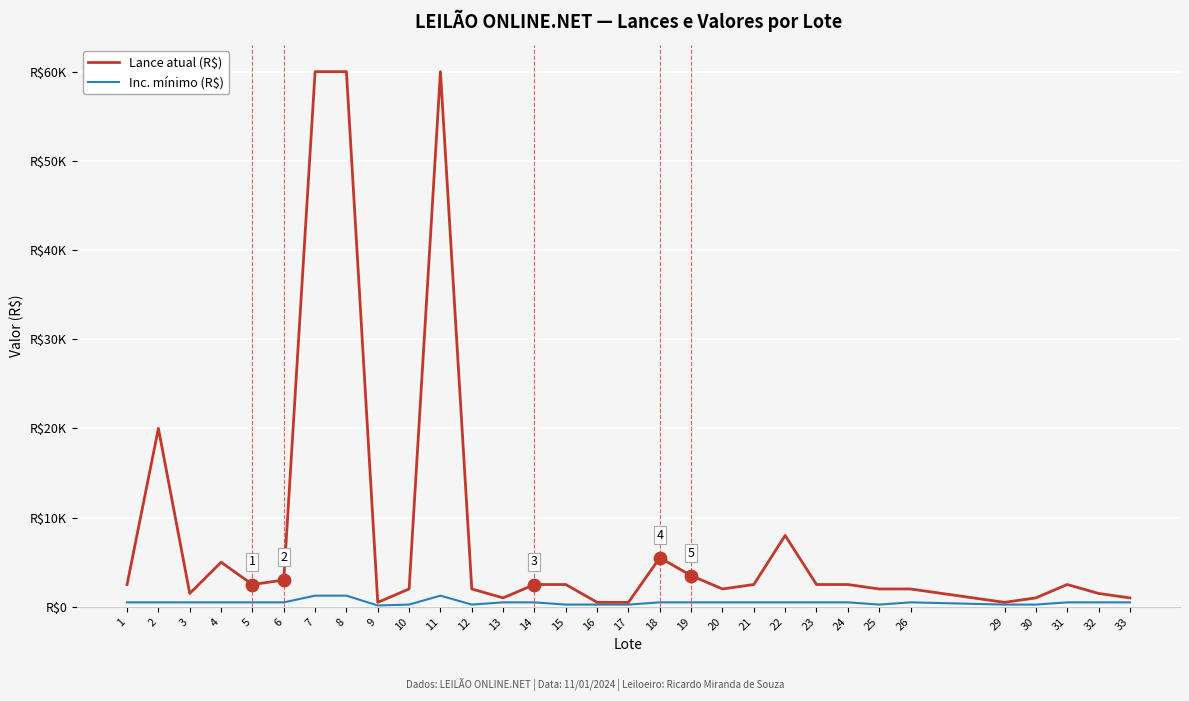

At how many categories does at least one series exceed 16038?

4